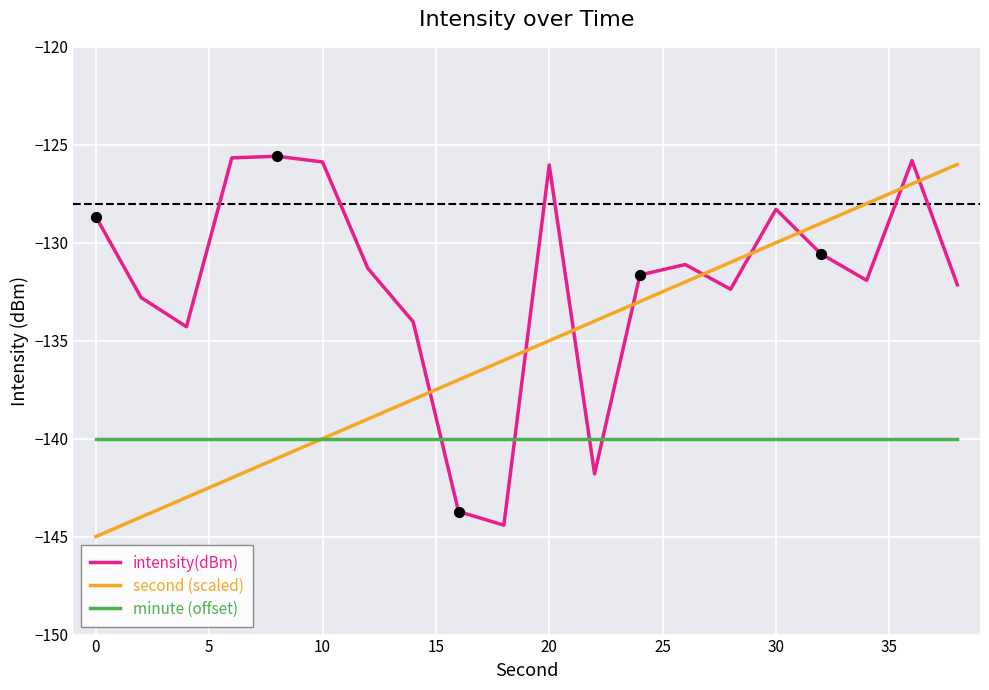

Which series has the largest total across all categories?

intensity(dBm)